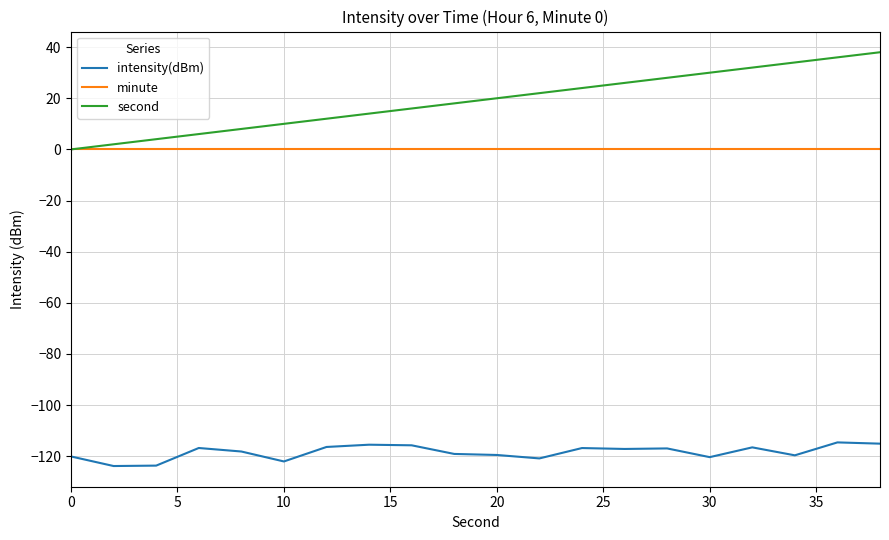

Which series has the widest spread of values?

second